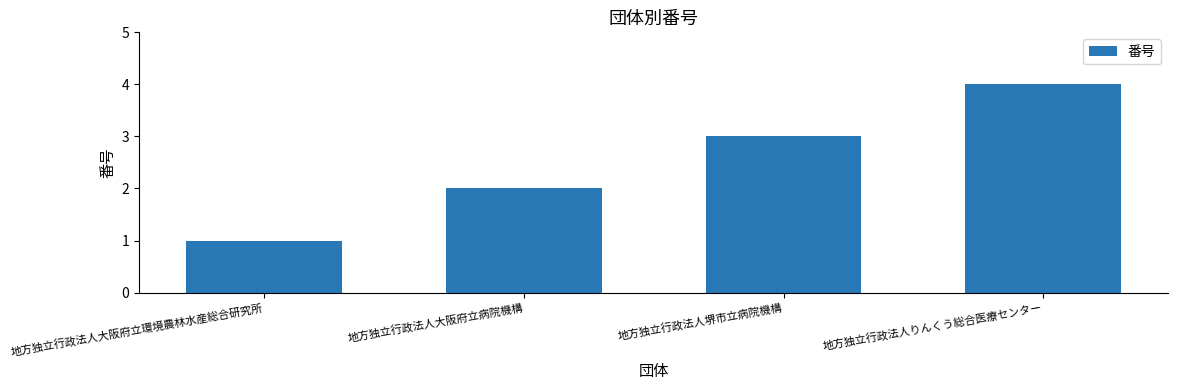

Is it true that the value at 地方独立行政法人堺市立病院機構 is 3?

True